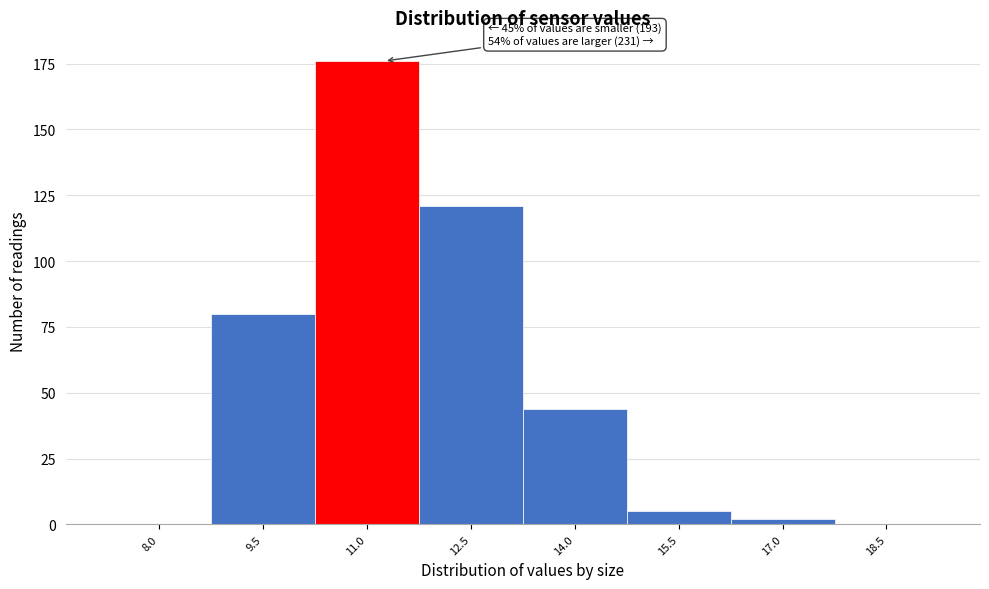

Reading left to right, list all the values displayed in this chart.

8.0=0	9.5=80	11.0=176	12.5=121	14.0=44	15.5=5	17.0=2	18.5=0